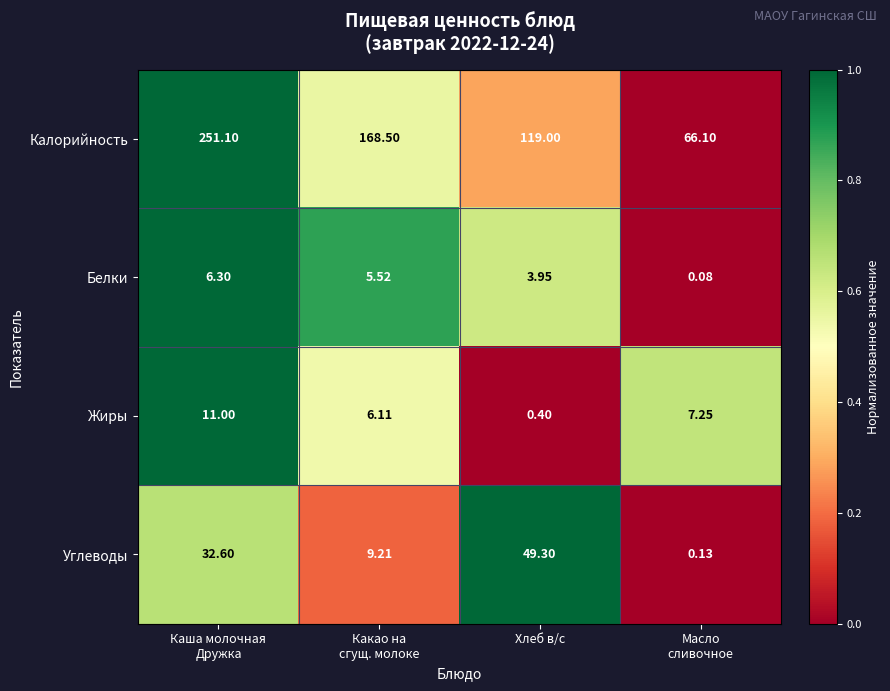

Which series has the largest range (max minus min)?

Калорийность